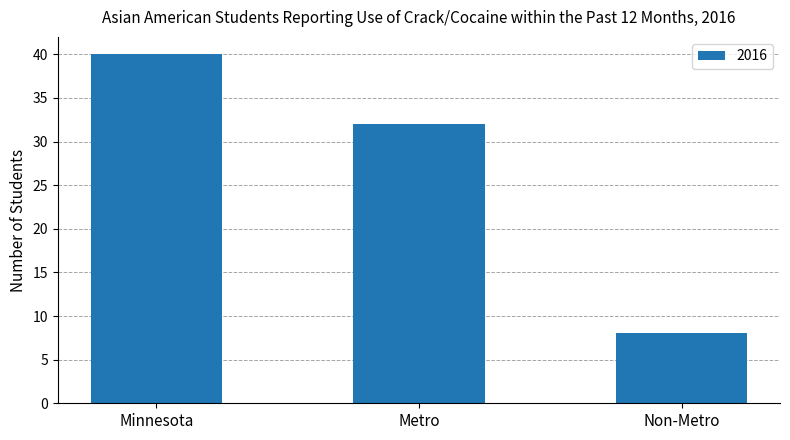

What is the difference between the second highest and minimum values?

24